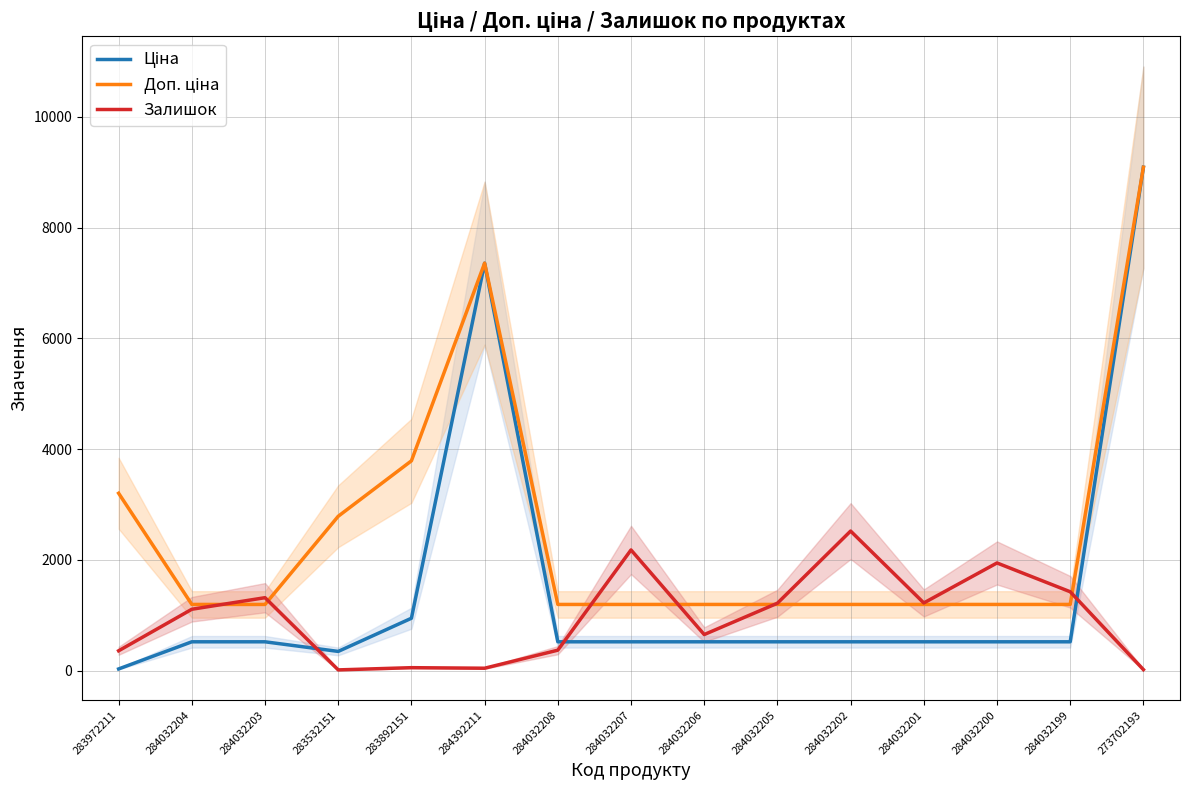

List the labels in order of Доп. ціна value, smallest first.

284032204, 284032203, 284032208, 284032207, 284032206, 284032205, 284032202, 284032201, 284032200, 284032199, 283532151, 283972211, 283892151, 284392211, 273702193